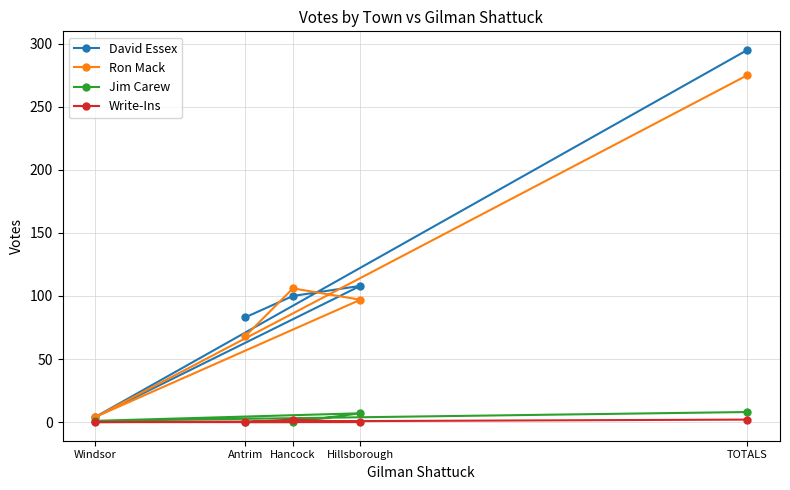

True or false: Ron Mack has more than 2 interior local peaks.

False